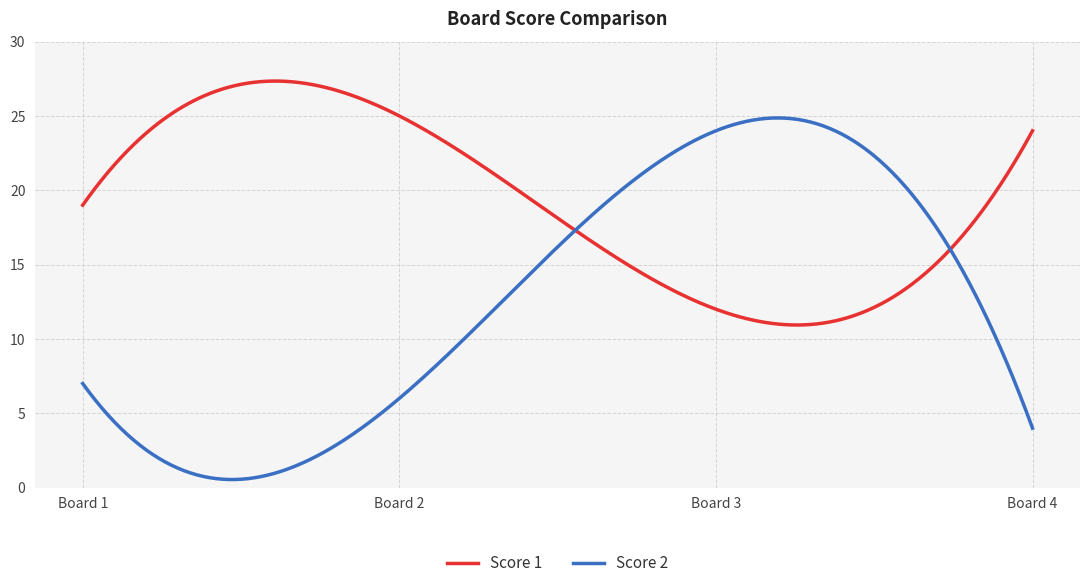

What is the highest value of the Score 2 series?

24.9